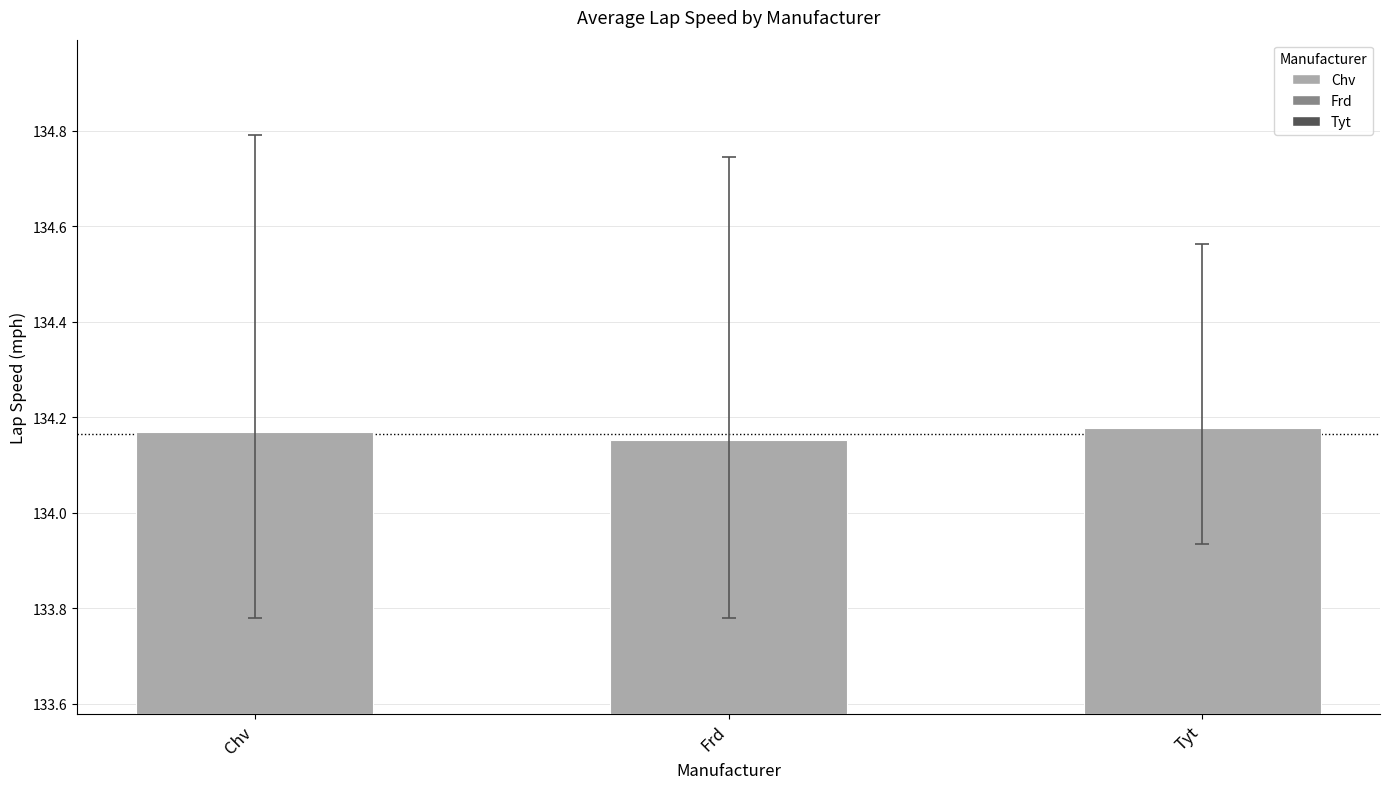

Is it true that the value at Tyt is 75.6?

False